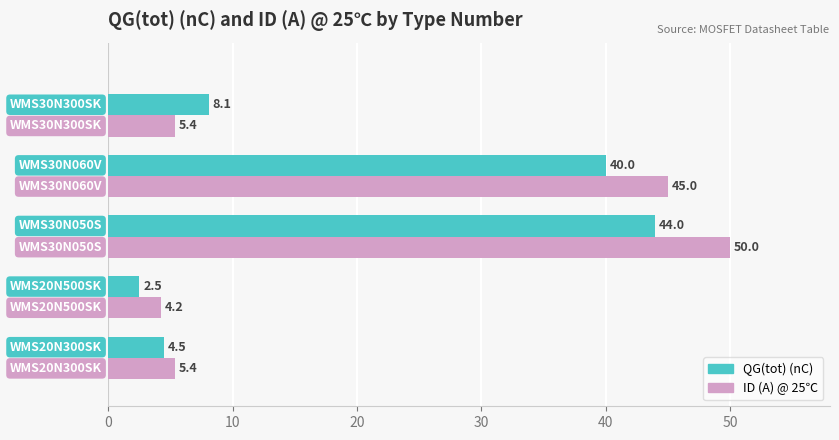

List the series in order of their peak value, highest first.

ID (A) @ 25℃, QG(tot) (nC)